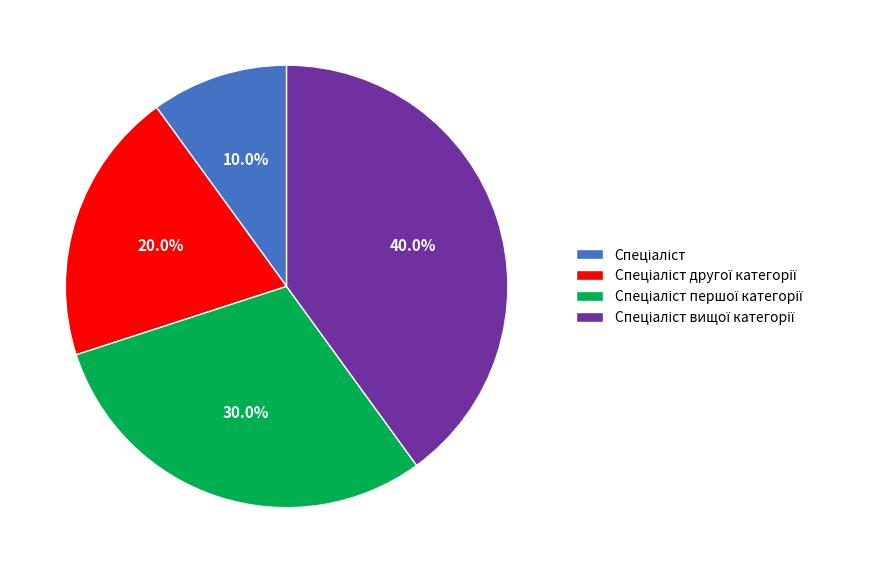

Which slice is the smallest?

Спеціаліст